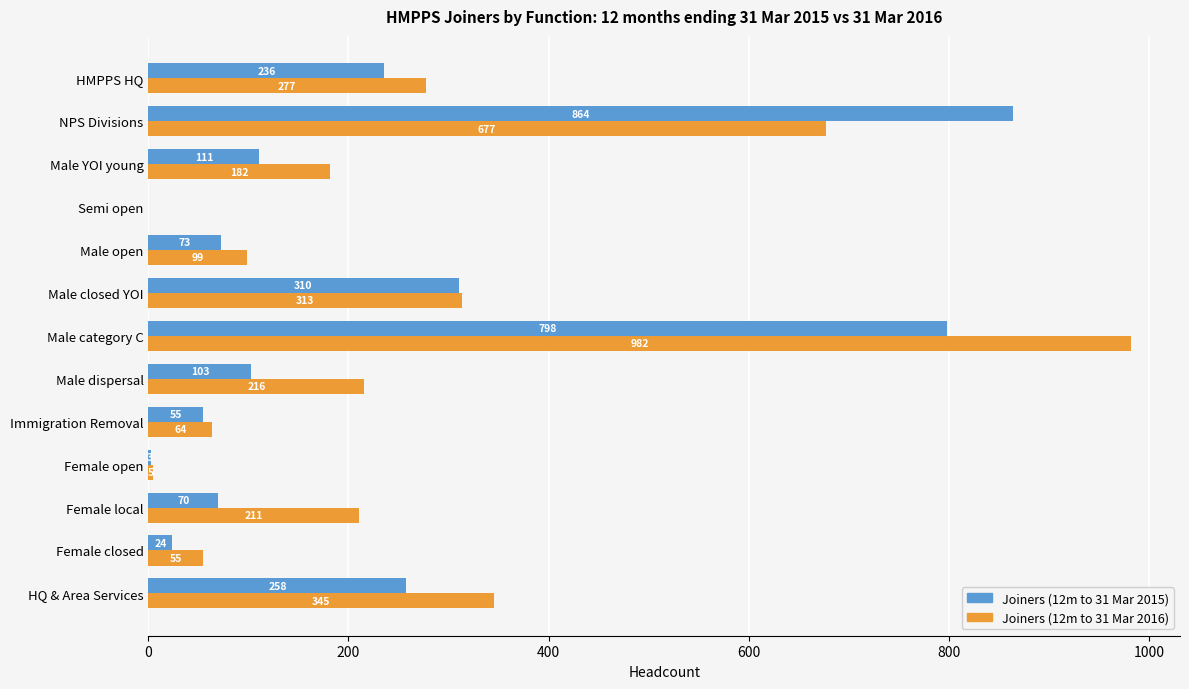

How many positive values does the Joiners (12m to 31 Mar 2015) series have?

12